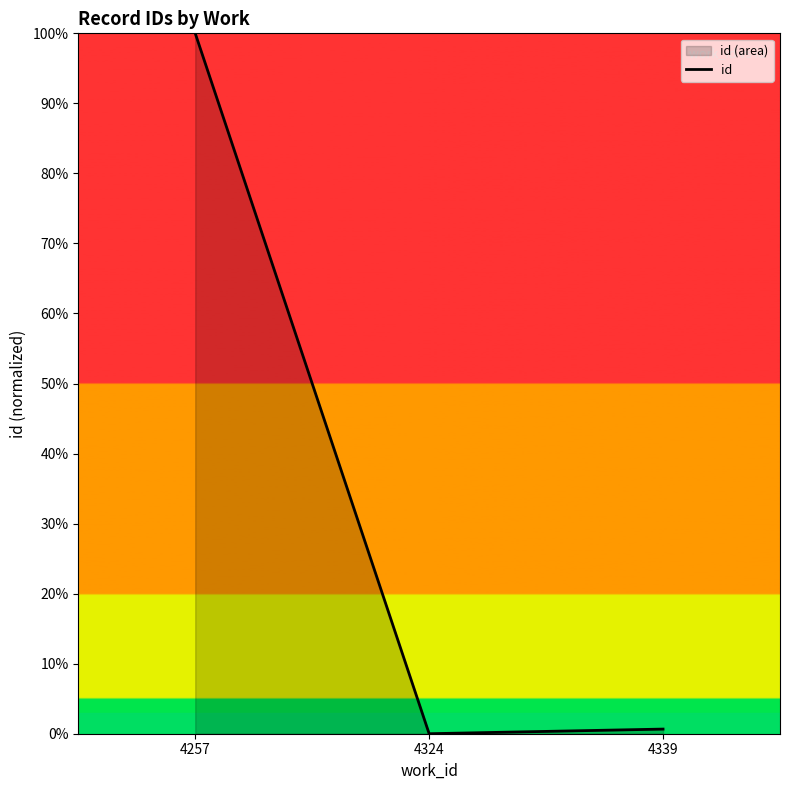

Reading left to right, list all the values displayed in this chart.

4257=100.0	4324=0.0	4339=0.7